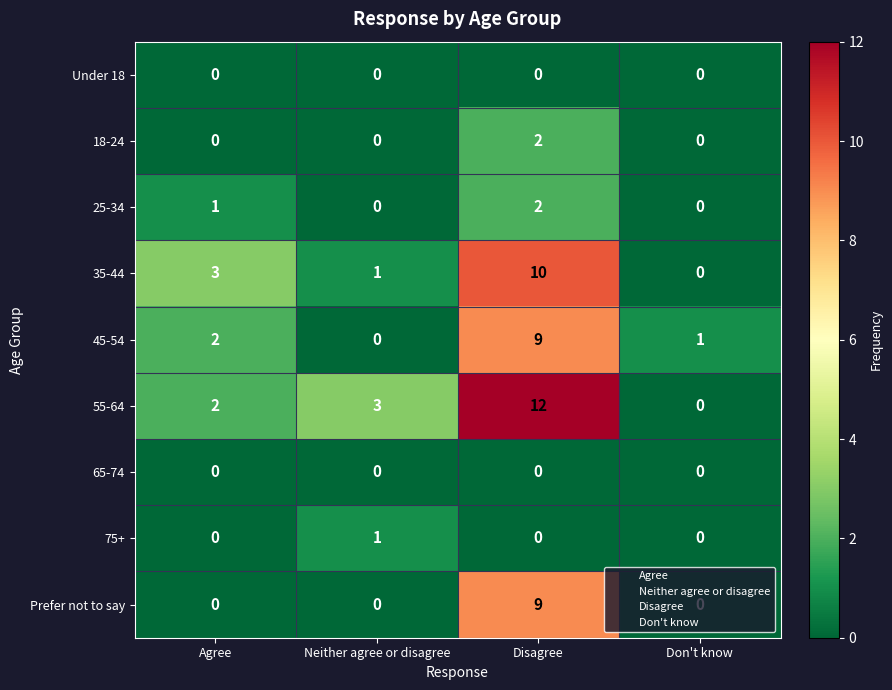

True or false: 35-44 has a value of 1 at Neither agree or disagree.

True